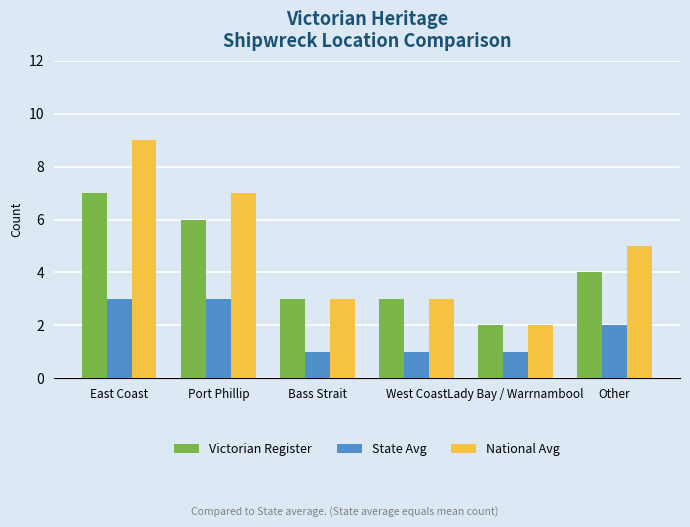

The Victorian Register series shows 3 at West Coast. True or false?

True